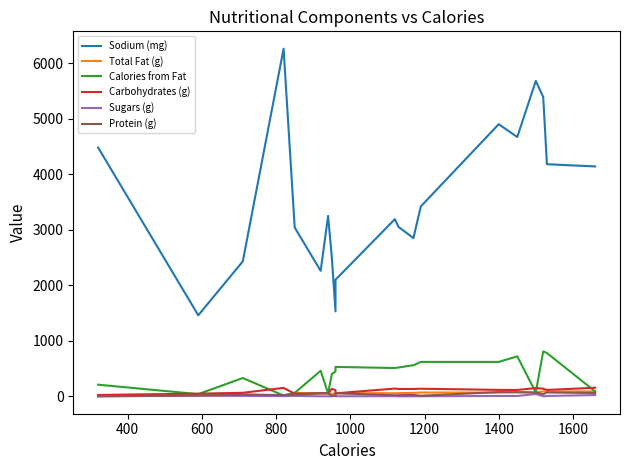

What is the maximum value for Sugars (g)?

42